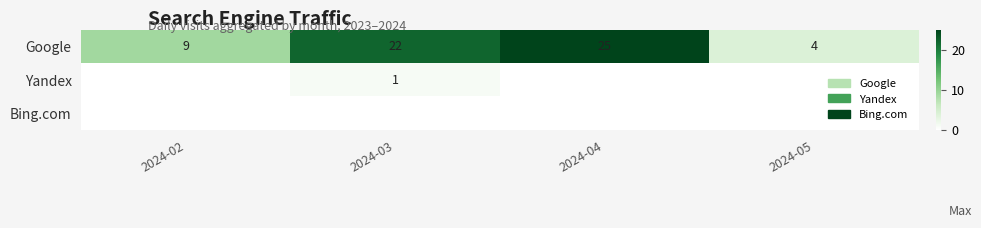

Is it true that Yandex equals 1 at 2024-03?

True